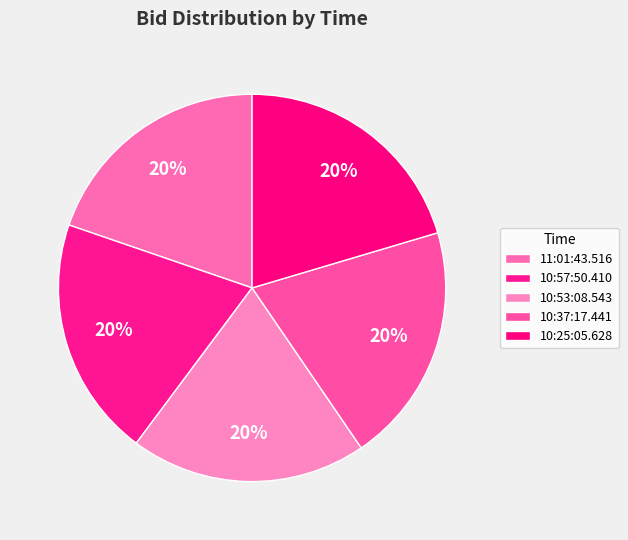

Is there any slice that represents more than half of the pie?

No